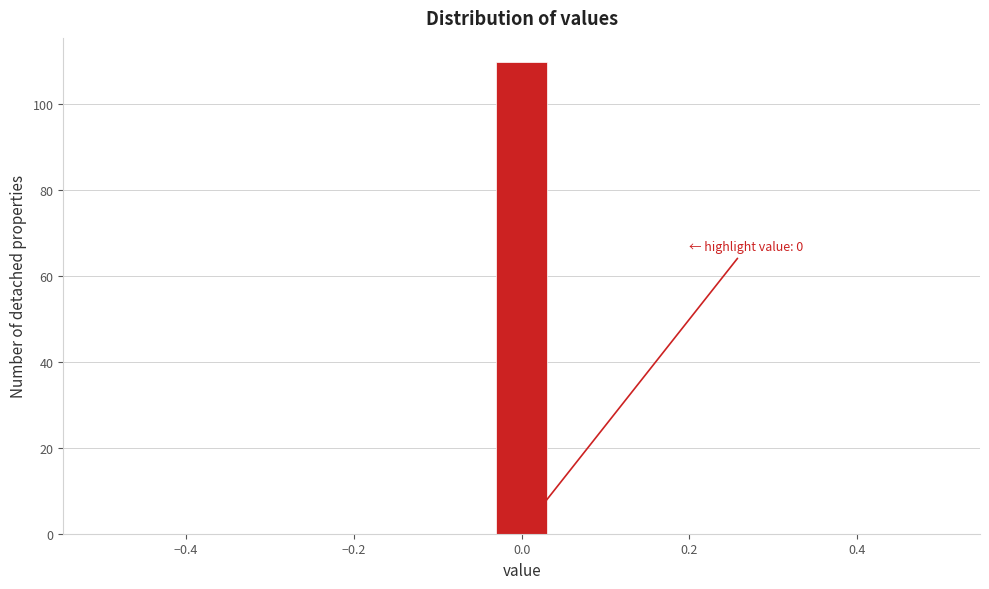

Around what value on the x-axis is the tallest bar? Give the approximate position of its centre, as read against the axis.

0.00